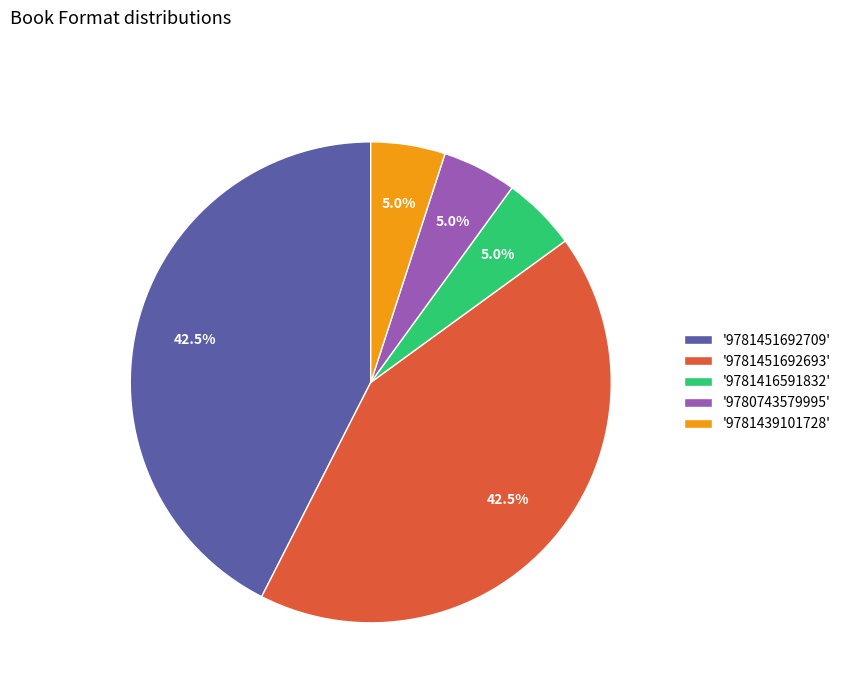

Do '9781451692693' and '9781416591832' together represent more than half of the pie?

No